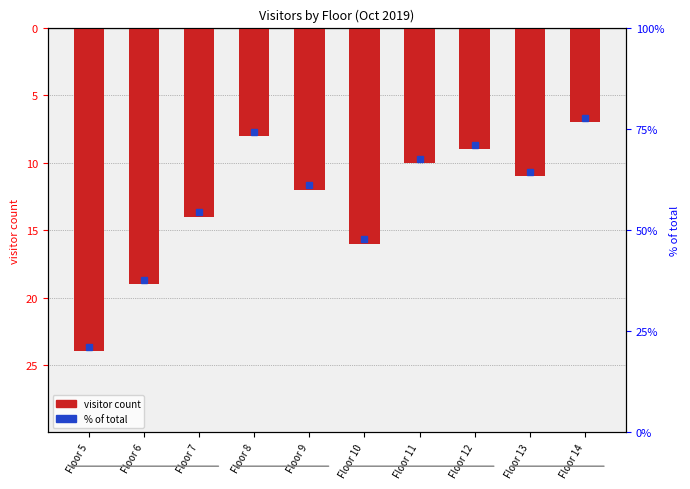

Are the bars grouped side by side (vs. stacked)?

No